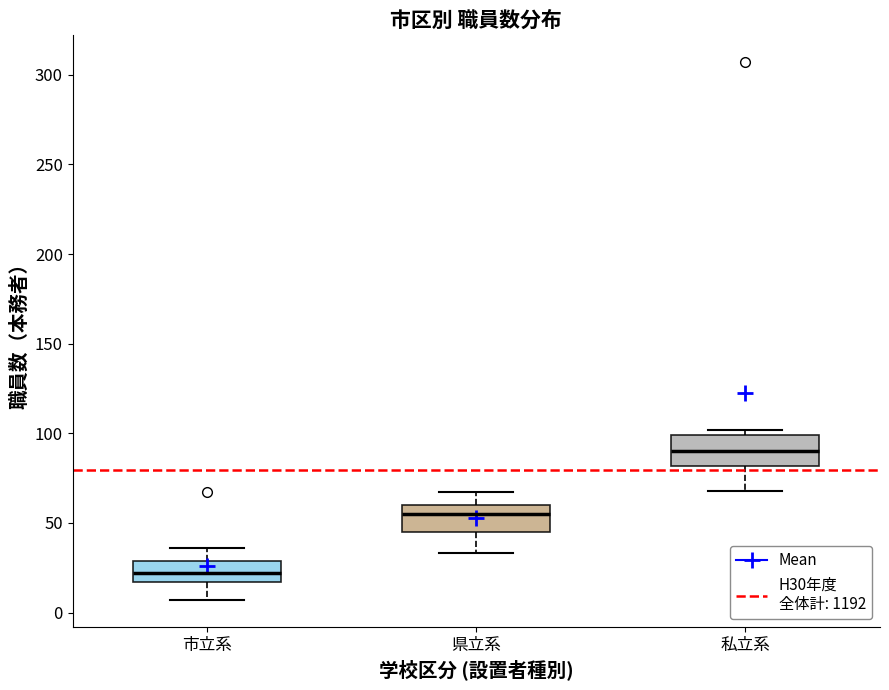

Reading left to right, read every box against the y-axis: the position of its median line, the range the box covers, and the ends of its whiskers. The values are not printed on the chart, so give them approximately, as read against the axis.

市立系: median 20, box 15 to 30, whiskers 5 to 35
県立系: median 55, box 45 to 60, whiskers 35 to 65
私立系: median 90, box 80 to 100, whiskers 70 to 100 (just above the box's upper edge)